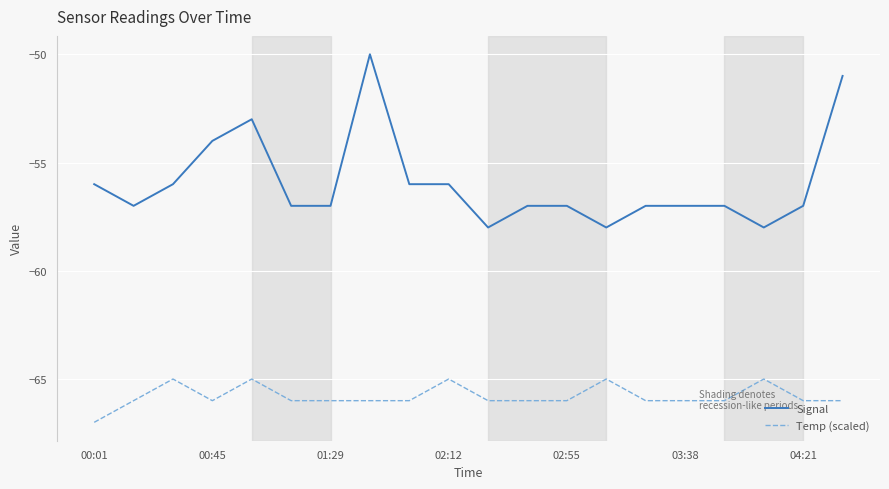

Rank the series by their average value, from lowest to highest.

Temp (scaled), Signal